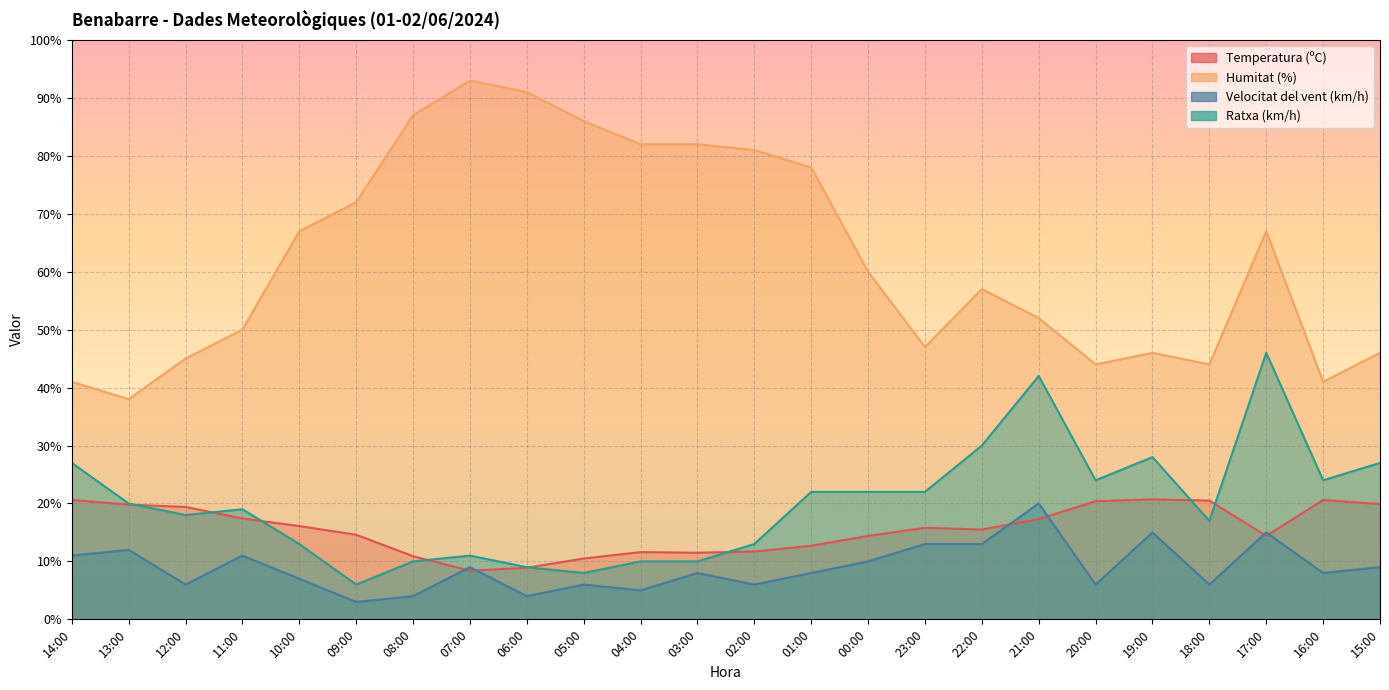

What is the total value across all series at 17:00?

142.4